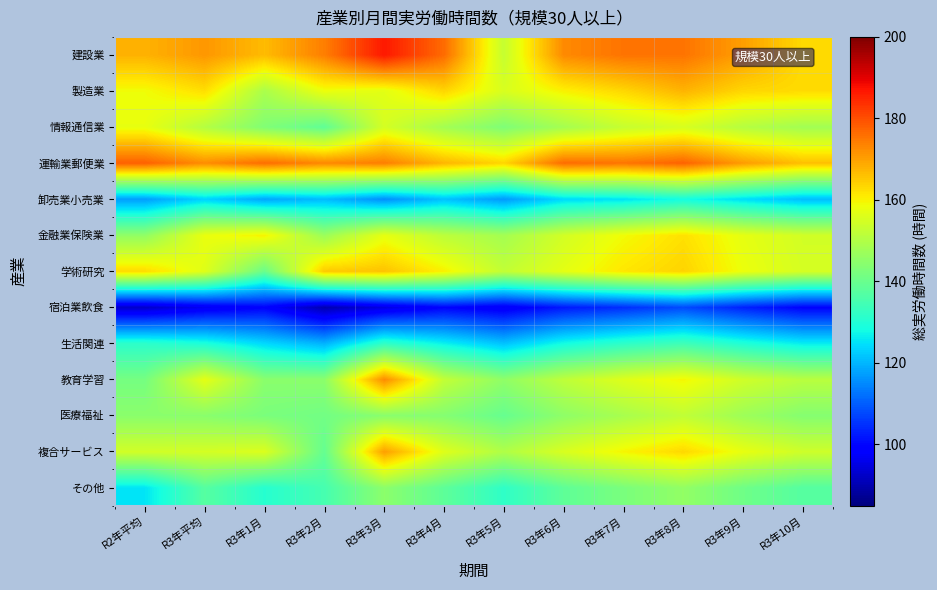

Reading left to right, extract all data points from this chart.

建設業: R2年平均=167.8	R3年平均=171.1	R3年1月=166.7	R3年2月=174.1	R3年3月=186.6	R3年4月=176.4	R3年5月=152.8	R3年6月=172.7	R3年7月=175.4	R3年8月=175.4	R3年9月=170.2	R3年10月=162.9
製造業: R2年平均=158.7	R3年平均=162.4	R3年1月=149.1	R3年2月=158.2	R3年3月=156.9	R3年4月=163.5	R3年5月=155.4	R3年6月=160.1	R3年7月=163.3	R3年8月=167.6	R3年9月=163.4	R3年10月=162.8
情報通信業: R2年平均=157.7	R3年平均=150.4	R3年1月=143.3	R3年2月=138.7	R3年3月=154.9	R3年4月=148.1	R3年5月=143.0	R3年6月=148.3	R3年7月=152.9	R3年8月=155.2	R3年9月=150.6	R3年10月=148.0
運輸業郵便業: R2年平均=177.8	R3年平均=172.3	R3年1月=176.3	R3年2月=172.9	R3年3月=174.2	R3年4月=167.4	R3年5月=163.5	R3年6月=176.4	R3年7月=175.3	R3年8月=177.5	R3年9月=170.6	R3年10月=166.2
卸売業小売業: R2年平均=117.3	R3年平均=123.3	R3年1月=118.3	R3年2月=120.7	R3年3月=115.6	R3年4月=121.4	R3年5月=116.8	R3年6月=124.0	R3年7月=125.1	R3年8月=128.3	R3年9月=124.5	R3年10月=121.0
金融業保険業: R2年平均=145.5	R3年平均=157.9	R3年1月=160.0	R3年2月=146.9	R3年3月=157.4	R3年4月=151.5	R3年5月=148.2	R3年6月=154.6	R3年7月=158.9	R3年8月=162.1	R3年9月=157.3	R3年10月=154.5
学術研究: R2年平均=162.8	R3年平均=156.5	R3年1月=140.1	R3年2月=164.9	R3年3月=165.8	R3年4月=160.2	R3年5月=152.3	R3年6月=157.1	R3年7月=161.4	R3年8月=163.8	R3年9月=158.2	R3年10月=155.0
宿泊業飲食: R2年平均=92.5	R3年平均=96.6	R3年1月=99.2	R3年2月=90.0	R3年3月=94.9	R3年4月=99.5	R3年5月=97.3	R3年6月=102.1	R3年7月=104.6	R3年8月=107.8	R3年9月=103.2	R3年10月=99.4
生活関連: R2年平均=131.5	R3年平均=129.3	R3年1月=124.0	R3年2月=119.7	R3年3月=132.1	R3年4月=126.8	R3年5月=121.5	R3年6月=128.2	R3年7月=131.7	R3年8月=134.2	R3年9月=129.8	R3年10月=126.3
教育学習: R2年平均=141.7	R3年平均=157.1	R3年1月=144.6	R3年2月=144.7	R3年3月=172.6	R3年4月=152.4	R3年5月=145.3	R3年6月=151.8	R3年7月=156.2	R3年8月=159.5	R3年9月=154.1	R3年10月=151.0
医療福祉: R2年平均=144.7	R3年平均=144.5	R3年1月=142.4	R3年2月=141.2	R3年3月=144.5	R3年4月=143.8	R3年5月=139.6	R3年6月=145.2	R3年7月=148.7	R3年8月=152.1	R3年9月=147.3	R3年10月=143.9
複合サービス: R2年平均=154.3	R3年平均=154.8	R3年1月=155.8	R3年2月=139.4	R3年3月=170.2	R3年4月=156.3	R3年5月=149.8	R3年6月=155.4	R3年7月=159.7	R3年8月=163.2	R3年9月=157.6	R3年10月=154.0
その他: R2年平均=125.3	R3年平均=137.3	R3年1月=130.7	R3年2月=135.1	R3年3月=144.8	R3年4月=138.4	R3年5月=131.9	R3年6月=138.5	R3年7月=142.3	R3年8月=145.7	R3年9月=140.8	R3年10月=137.2